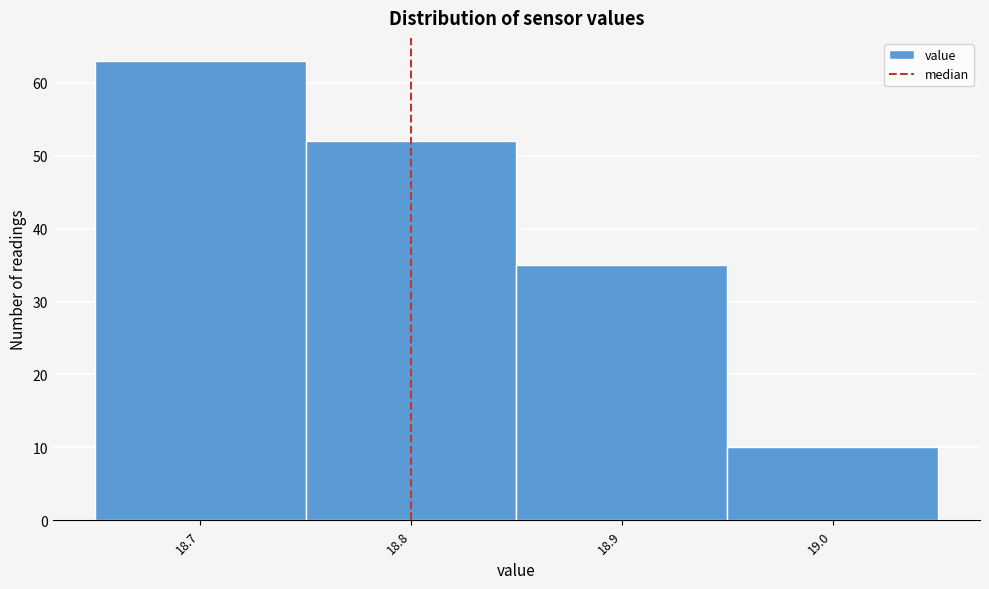

Which range on the x-axis has the tallest bar?

18.65 to 18.75